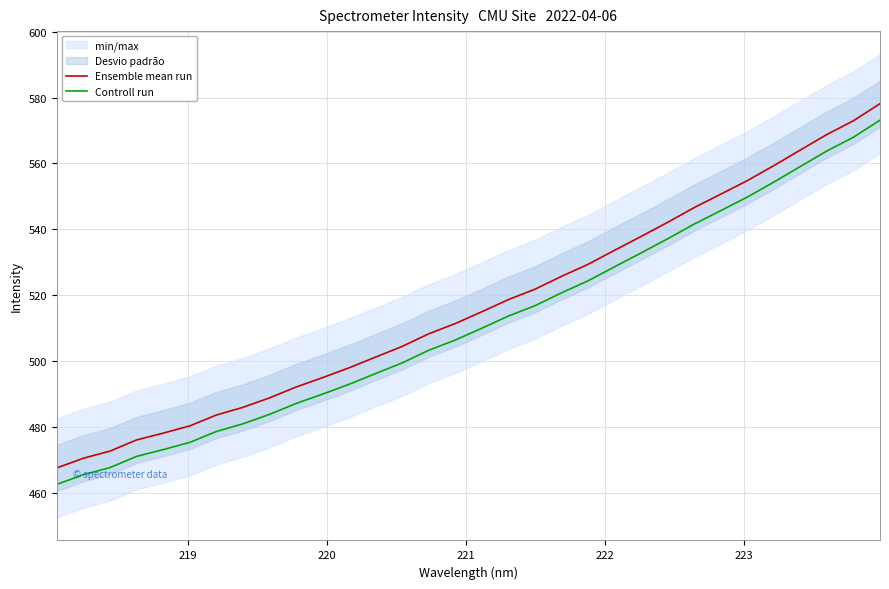

True or false: Ensemble mean run and Controll run intersect in this chart.

False